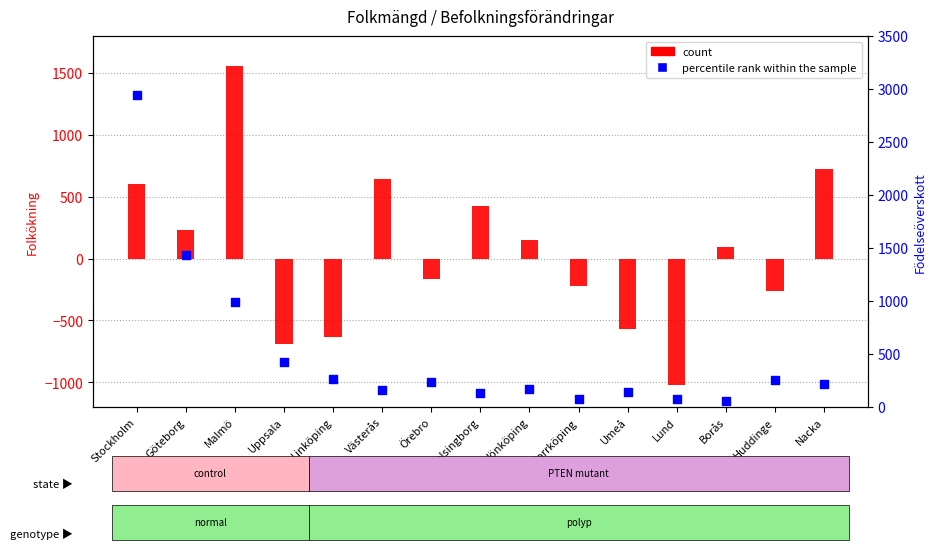

At which category is the sum across all series the highest?

Stockholm